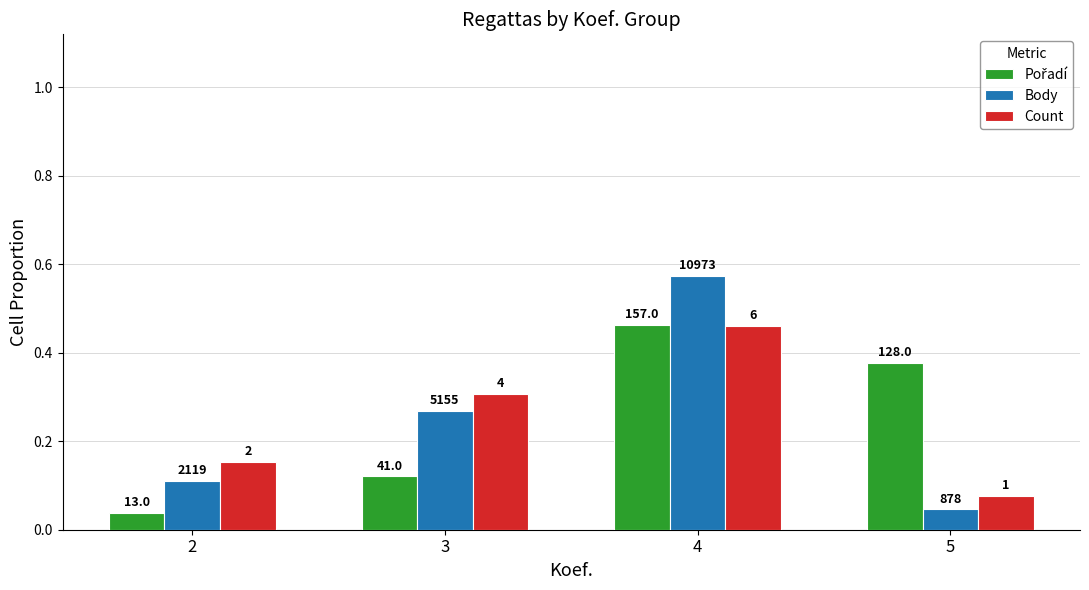

At how many categories does at least one series exceed 0?

4